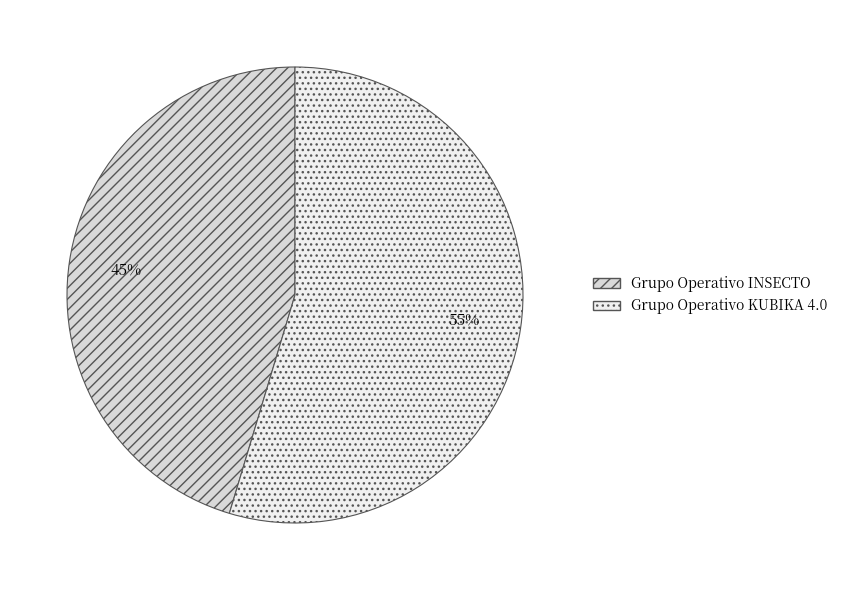

What percentage is the Grupo Operativo KUBIKA 4.0 slice, to the nearest percent?

55%